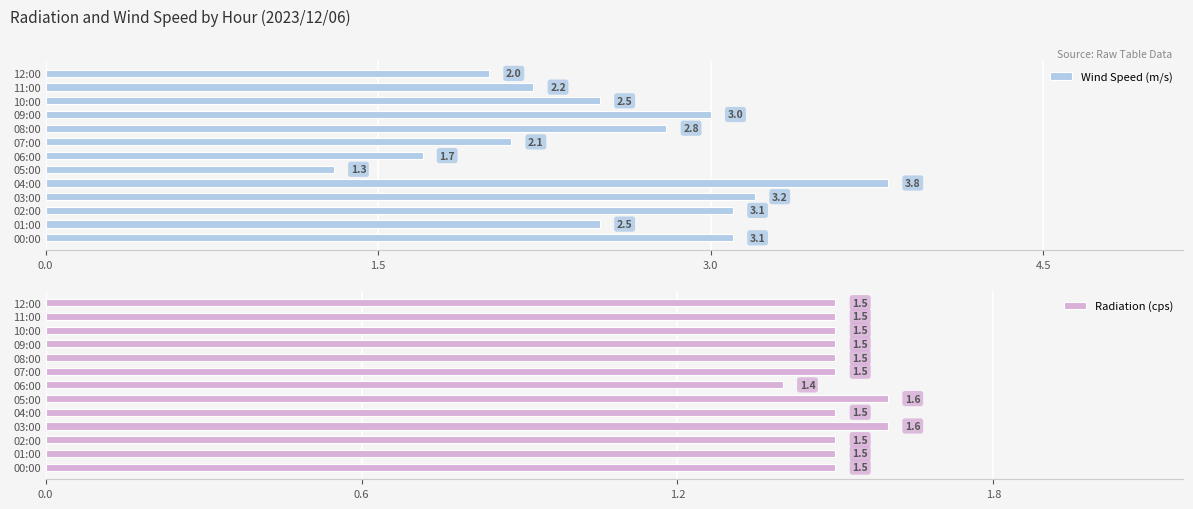

Which series has the largest total across all categories?

Wind Speed (m/s)